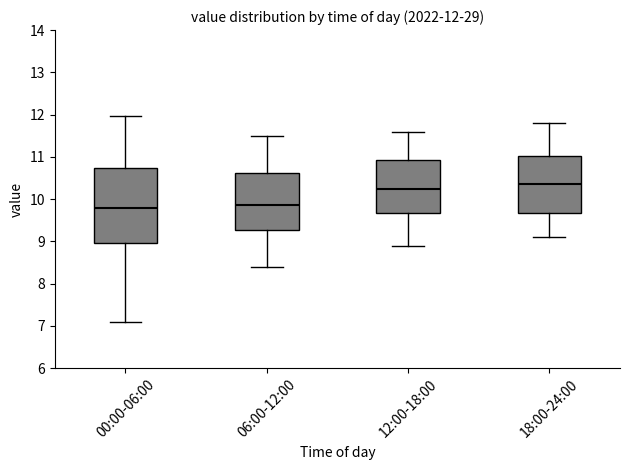

Which box is the tallest, from its lower edge to its upper edge?

00:00-06:00